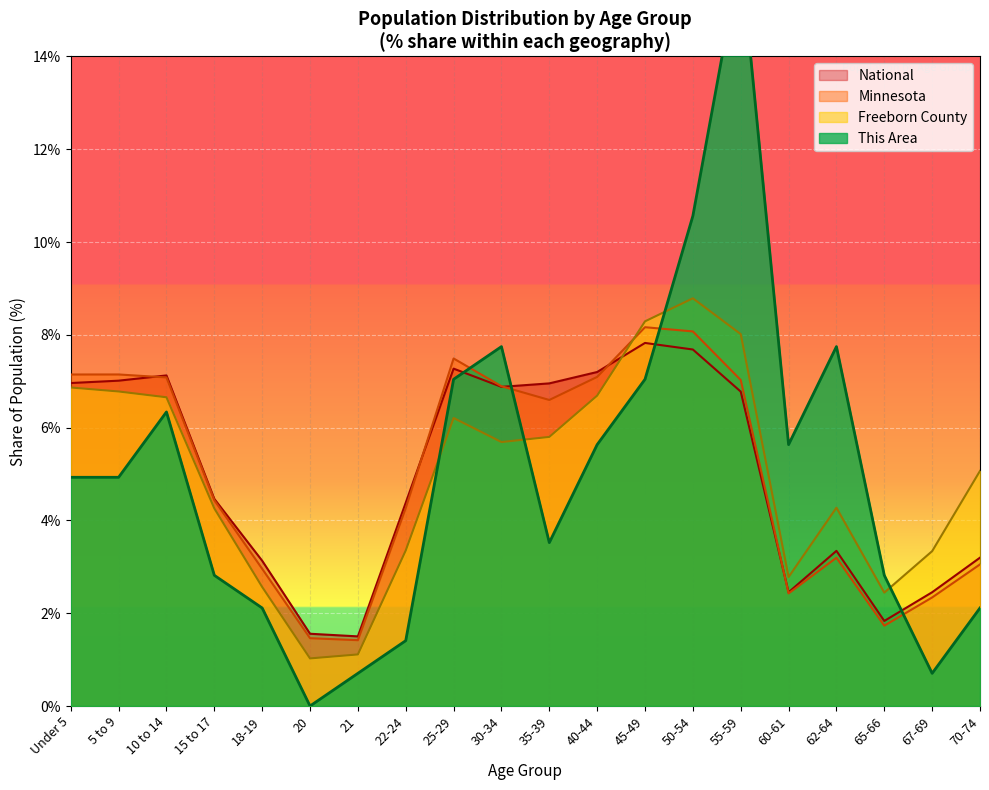

What value does the Minnesota series have at 10 to 14?

7.1